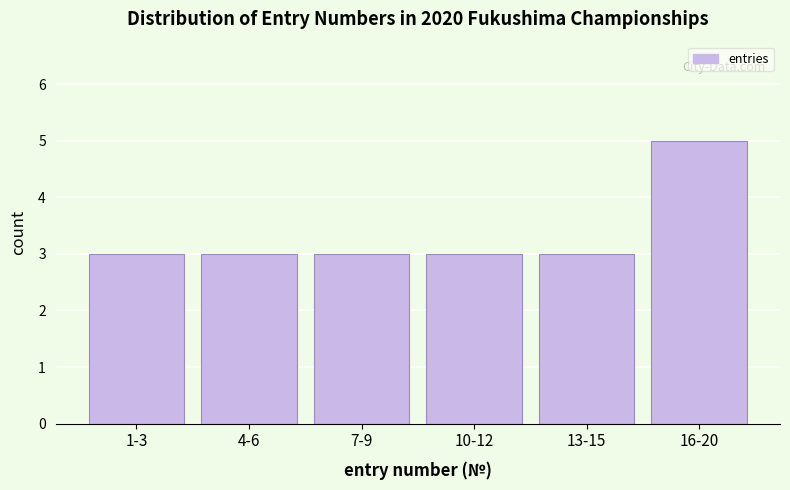

Reading left to right, list all the values displayed in this chart.

1-3=3	4-6=3	7-9=3	10-12=3	13-15=3	16-20=5